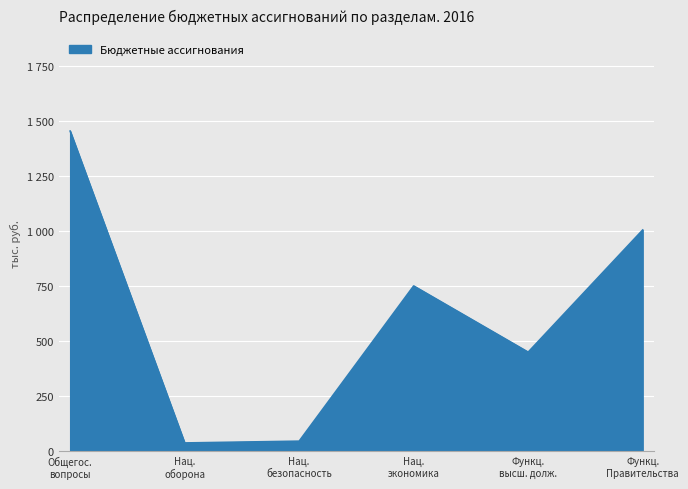

What is the minimum value shown in the chart?

36.9